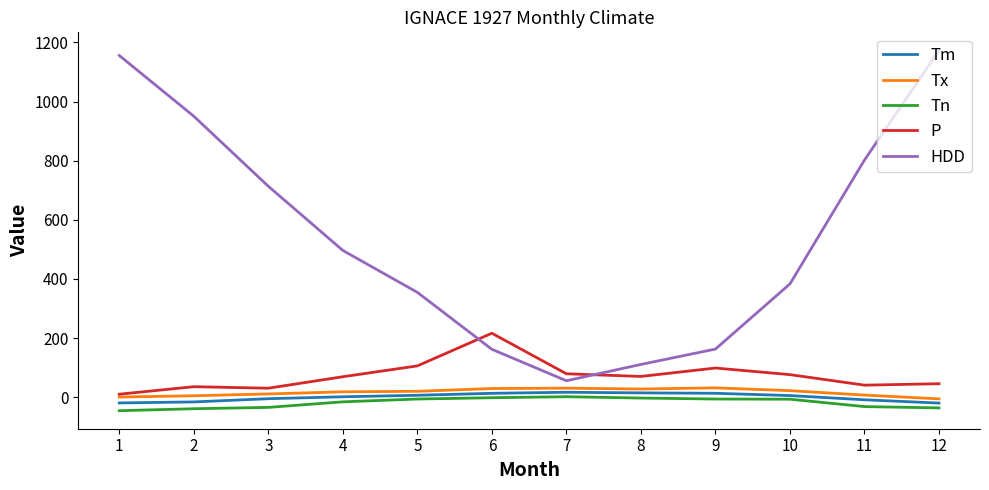

True or false: HDD and Tn intersect in this chart.

False